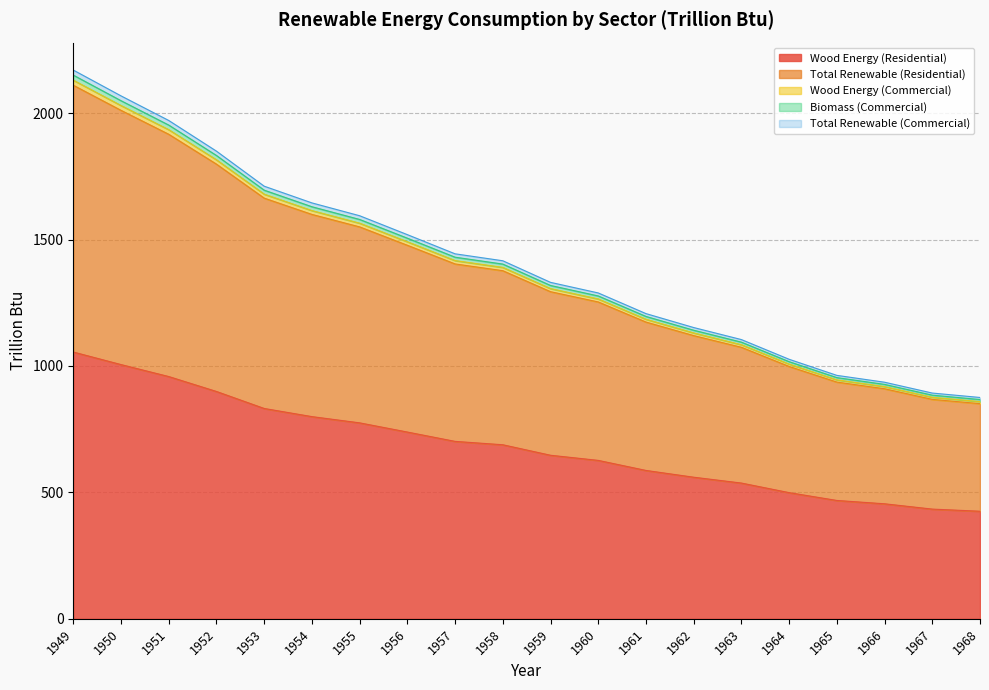

True or false: Total Renewable (Residential) has a value of 1445.0 at 1964.

False